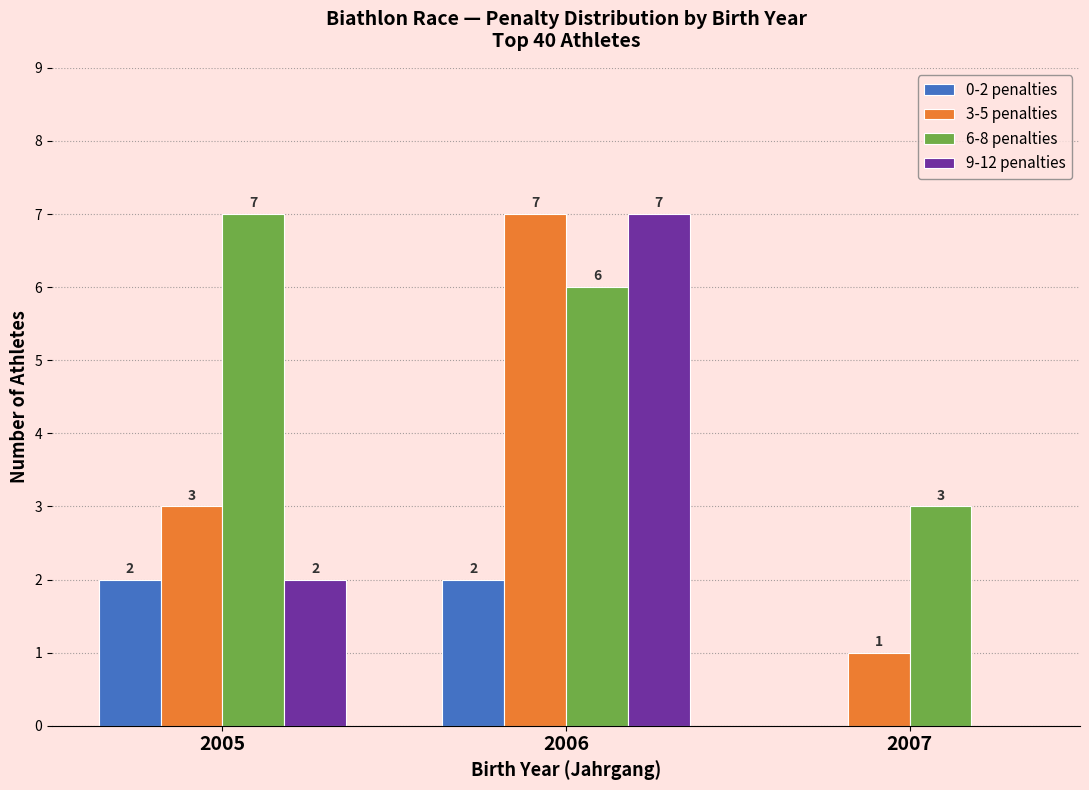

What is the total value across all series at 2006?

22